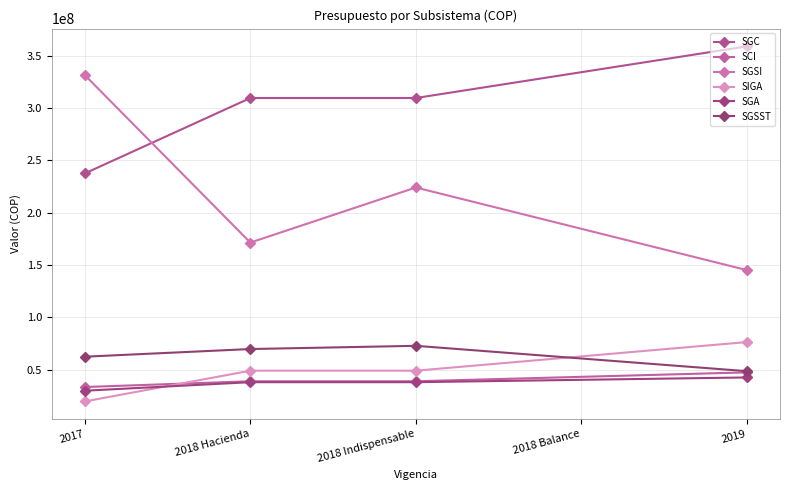

Rank the series at 2018 Hacienda from lowest to highest value.

SGA, SCI, SIGA, SGSST, SGSI, SGC